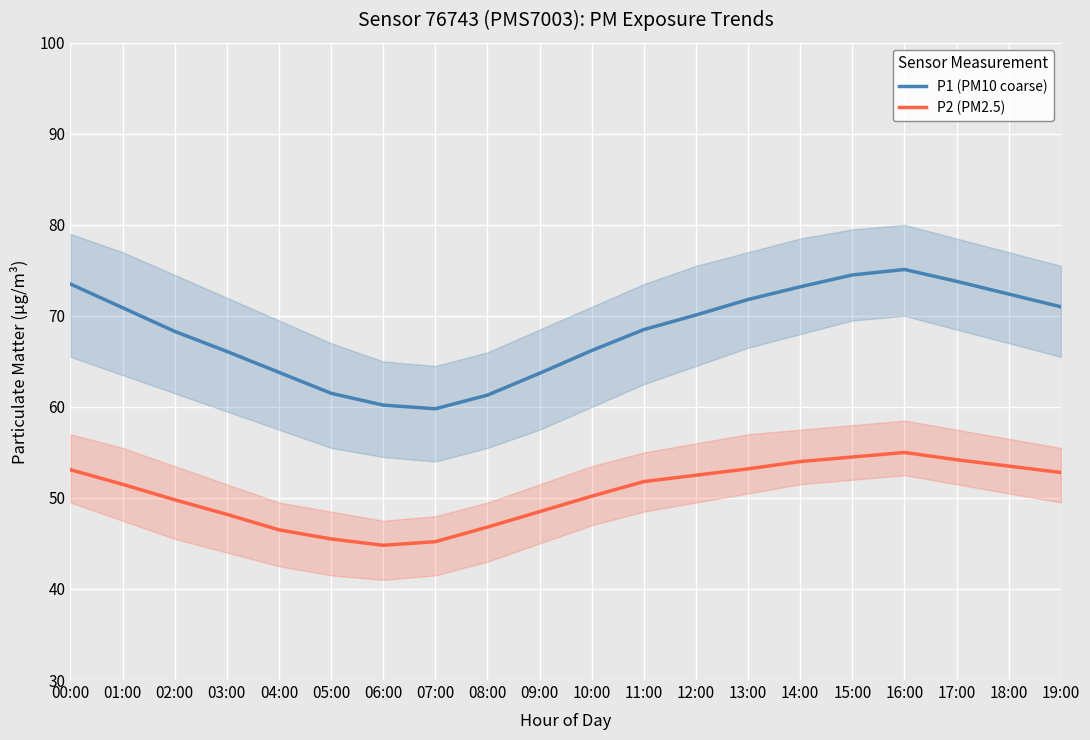

At which label does P2 (PM2.5) reach its peak?

16:00